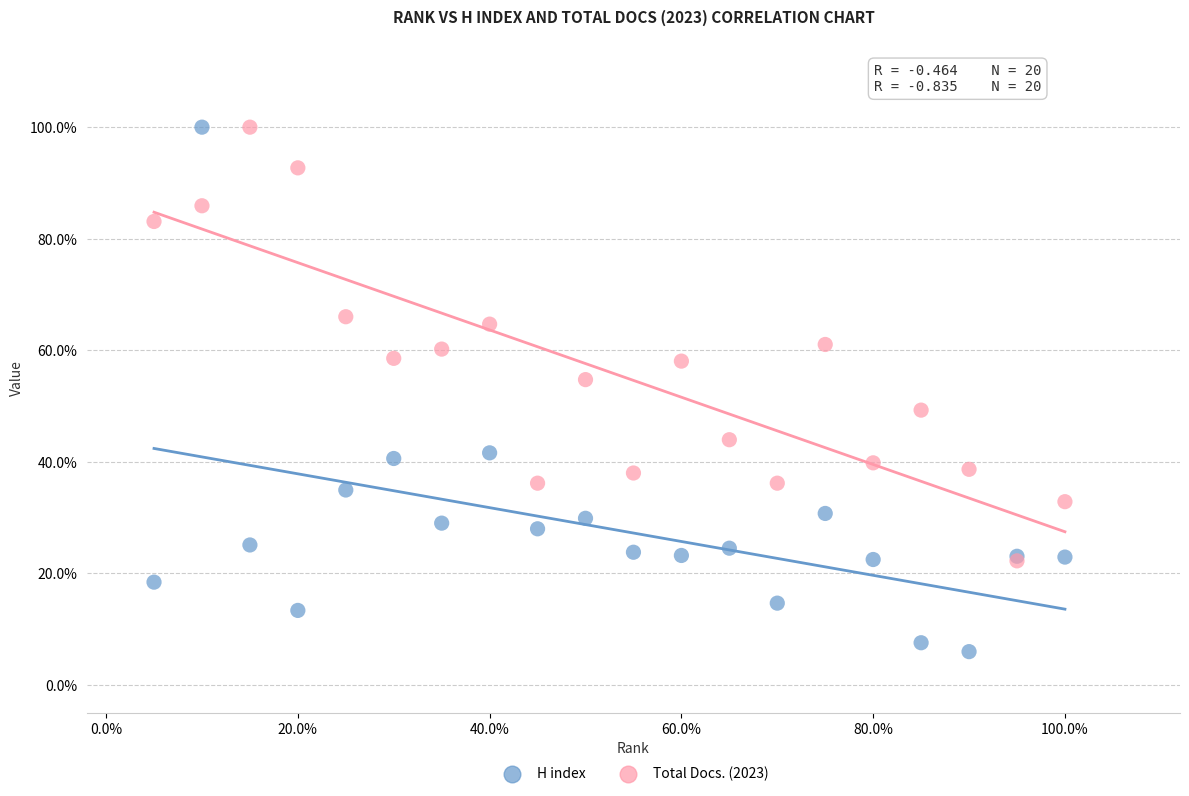

What are all the series names shown in the legend?

H index, Total Docs. (2023)